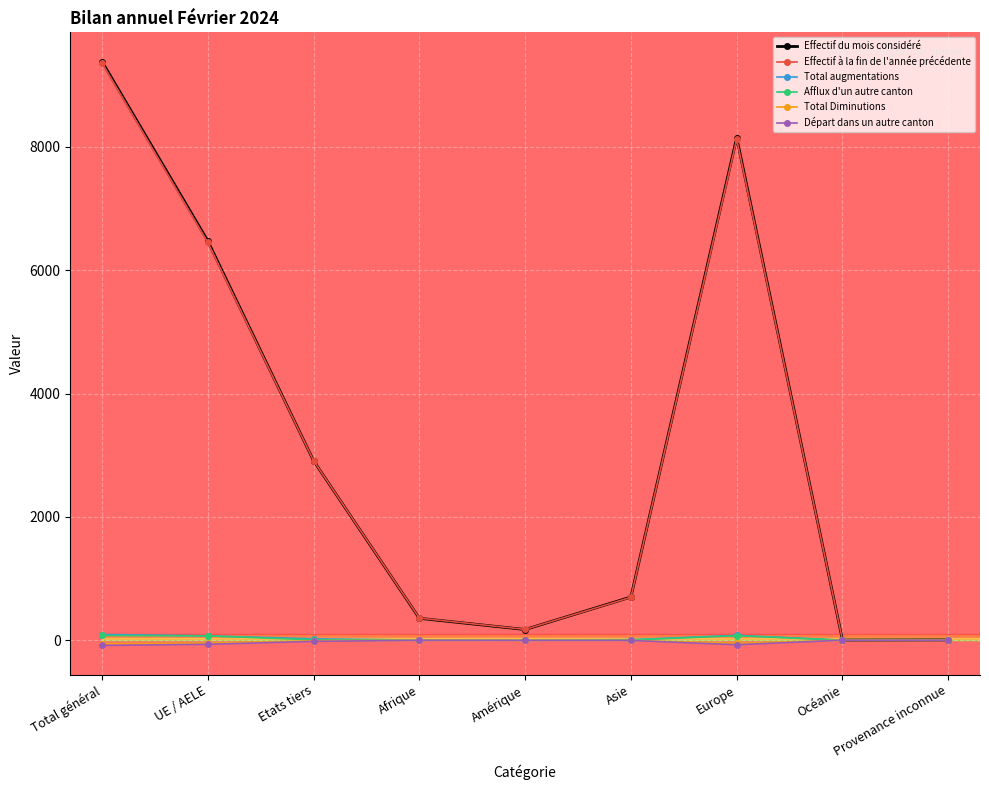

Which series has the widest spread of values?

Effectif du mois considéré